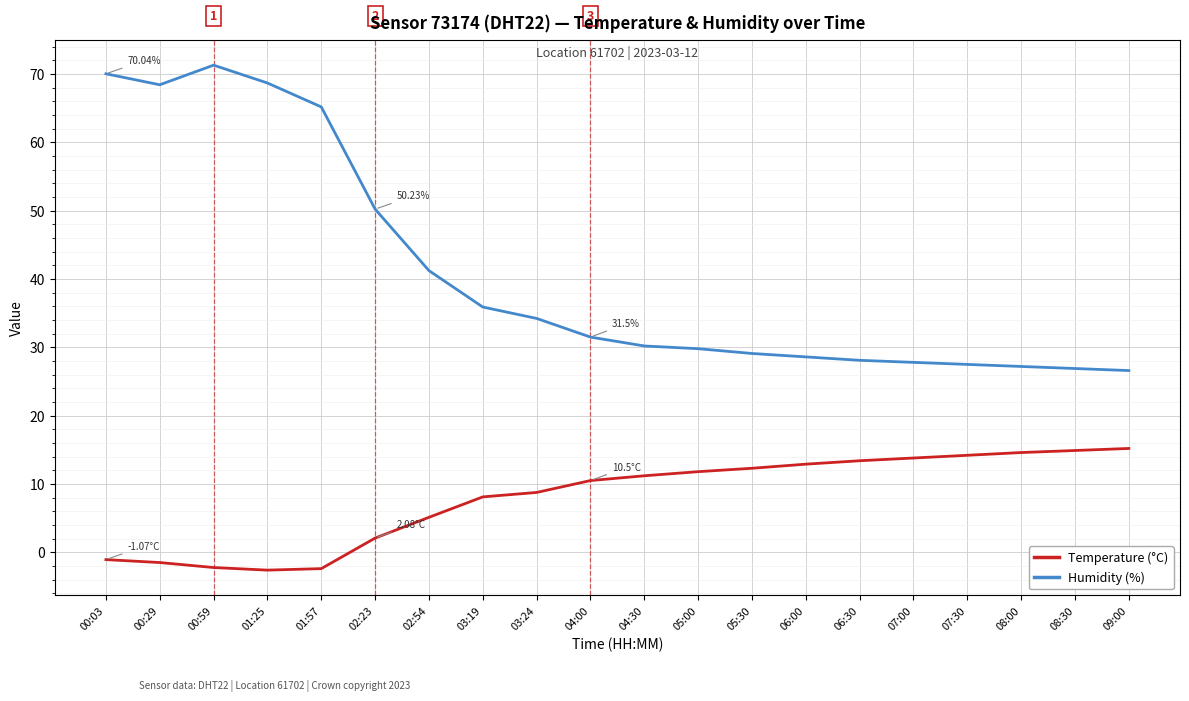

What is the average value of the Humidity (%) series?

40.9